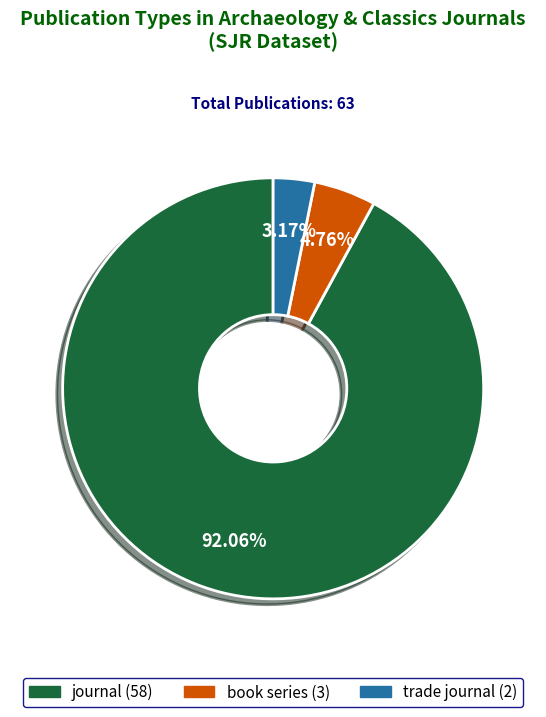

What portion of the pie excludes book series?

95.2%